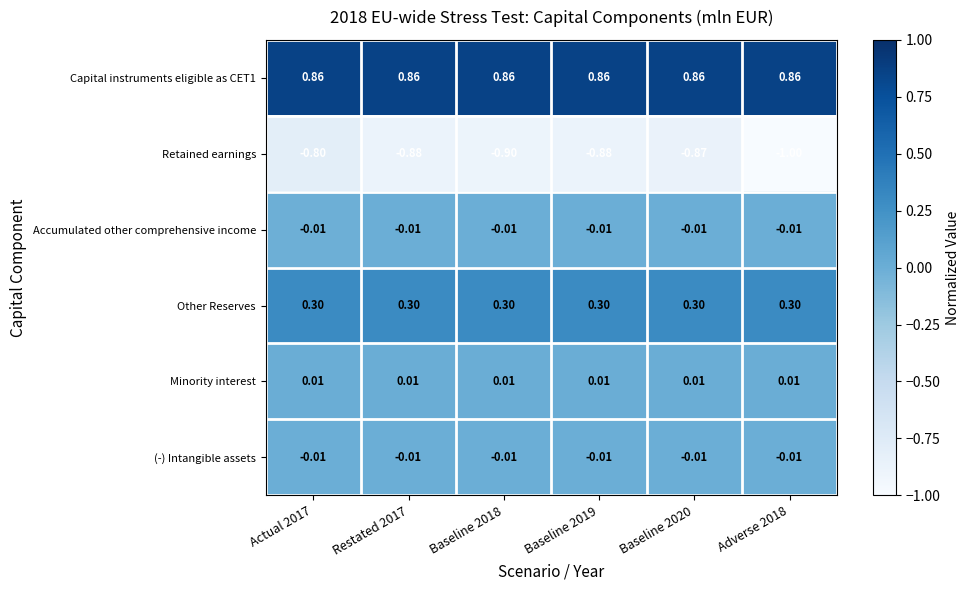

At which category does the chart reach its minimum across all series?

Adverse 2018